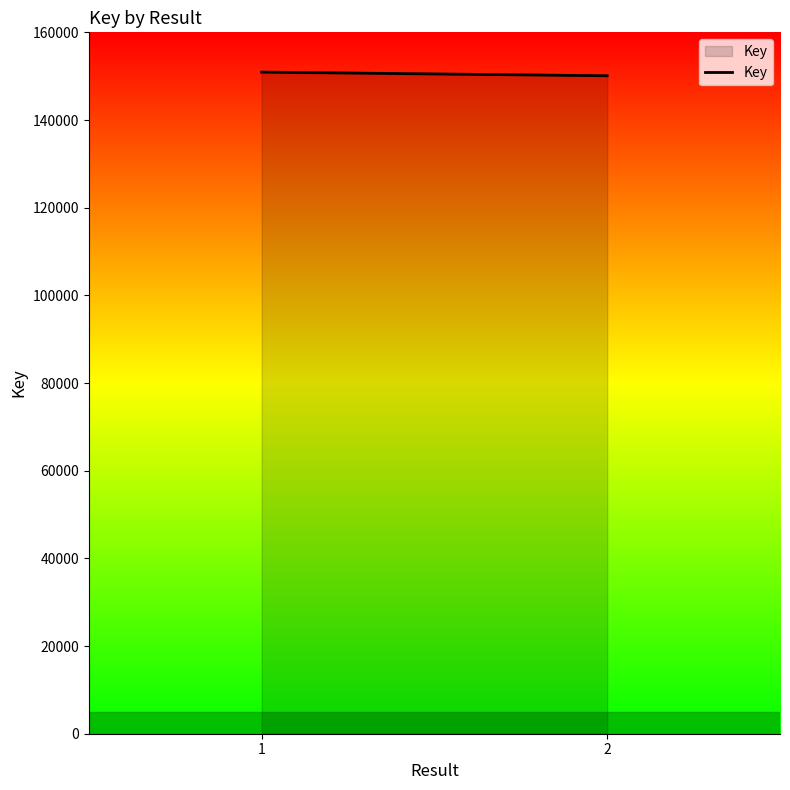

How many data points does each series have?

2